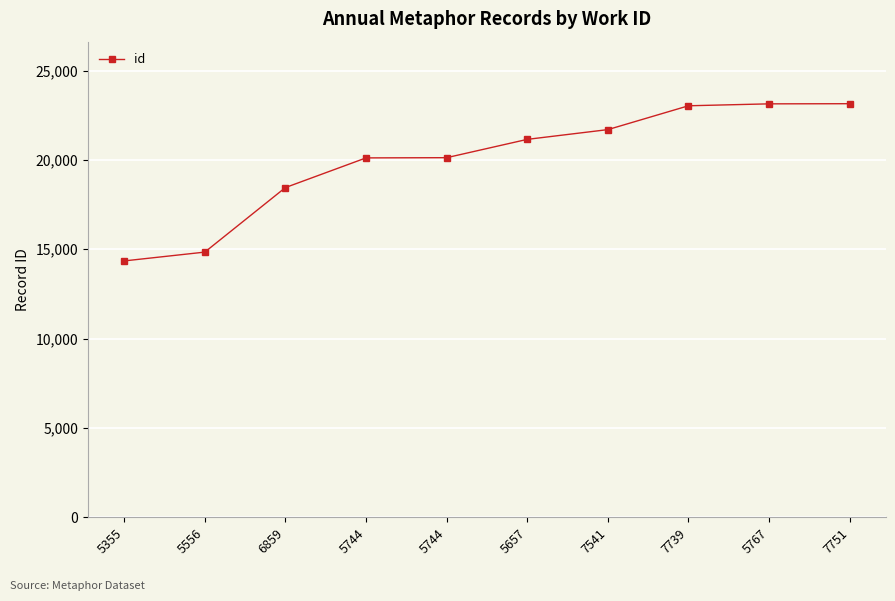

Does the chart have visible grid lines?

Yes